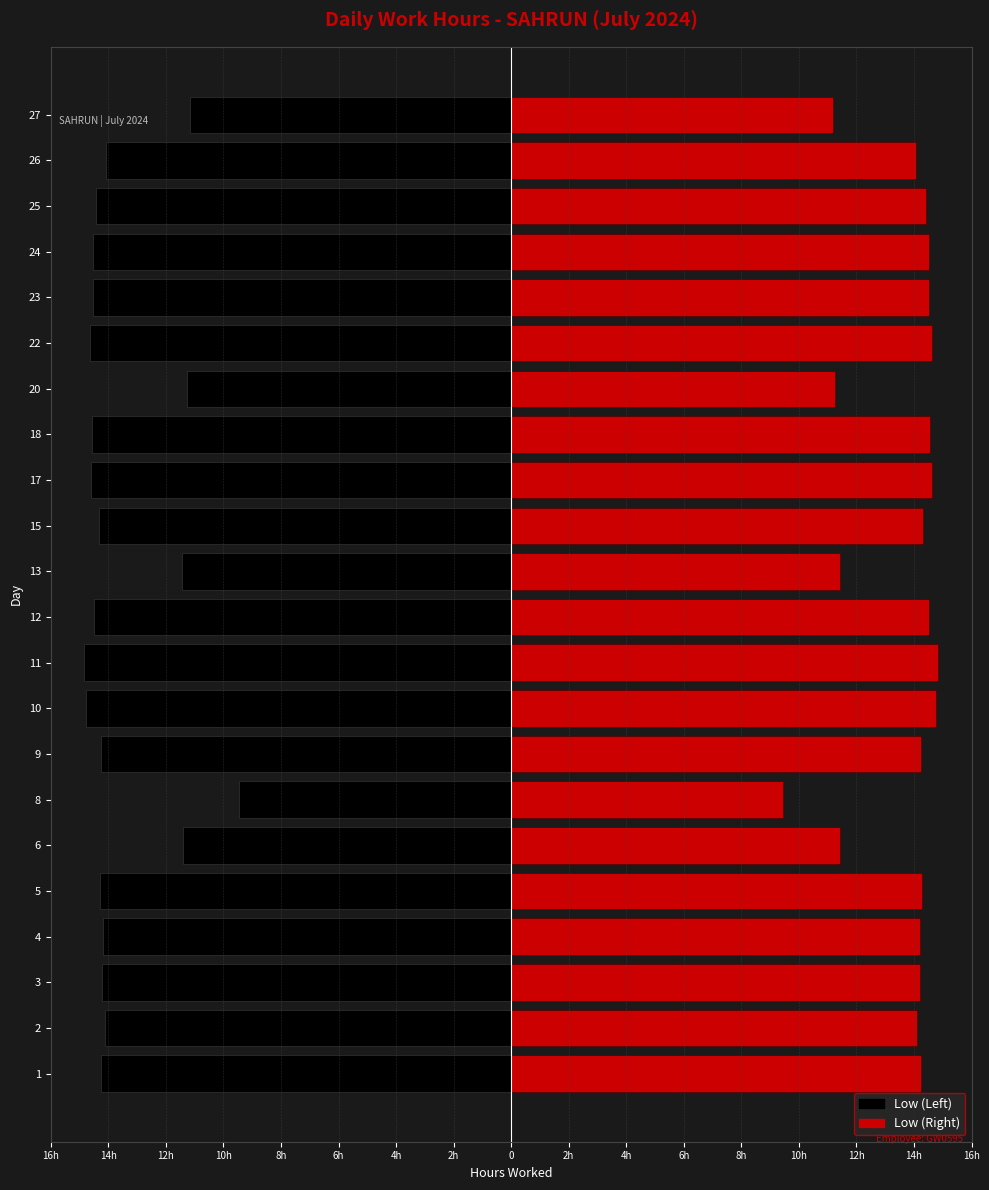

What is the greatest value displayed?

14.8